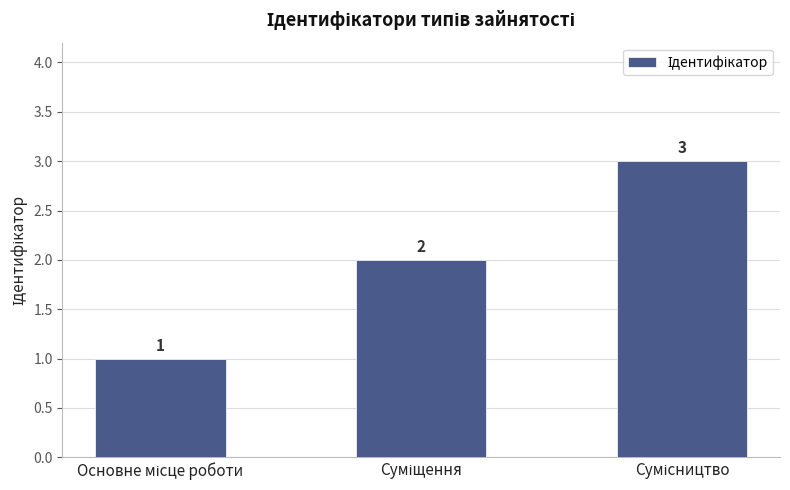

What is the sum of all values?

6